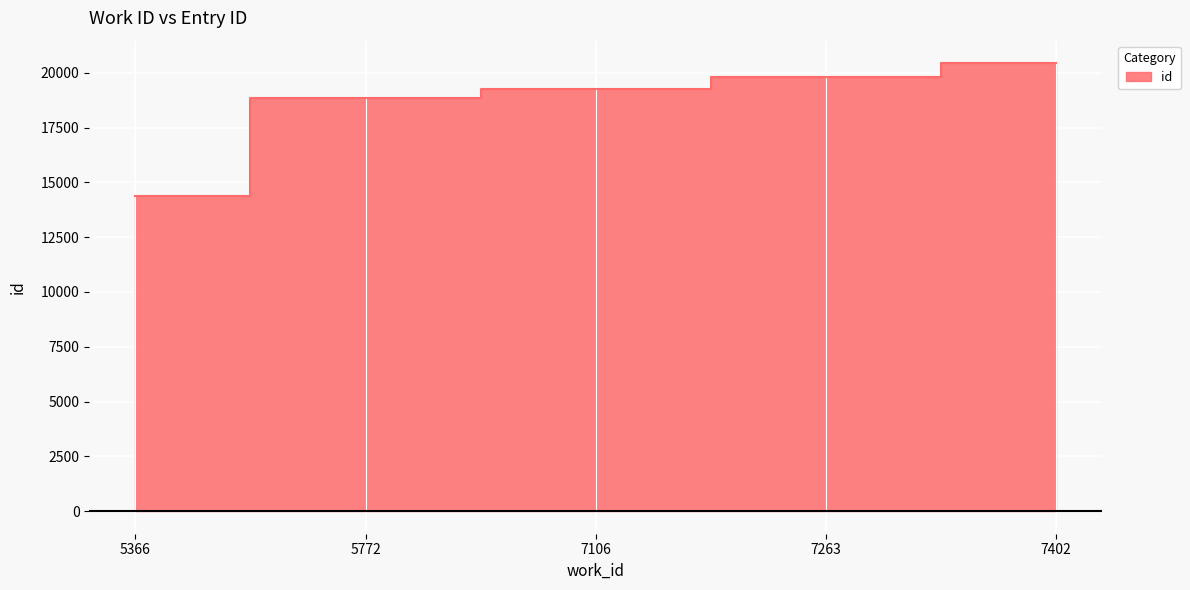

What is the maximum value shown in the chart?

20438